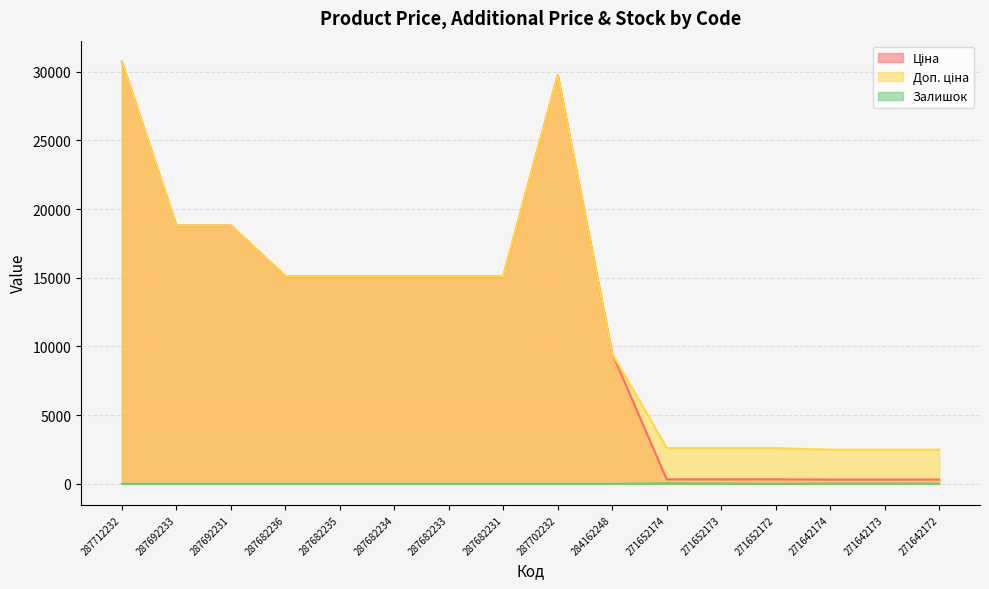

At which label is Доп. ціна closest to 16599?

287682236